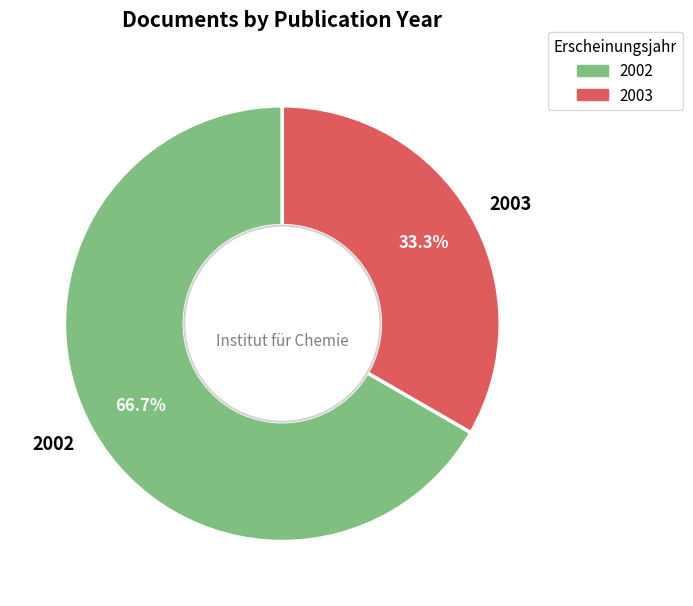

Combined, do 2002 and 2003 account for over 50%?

Yes